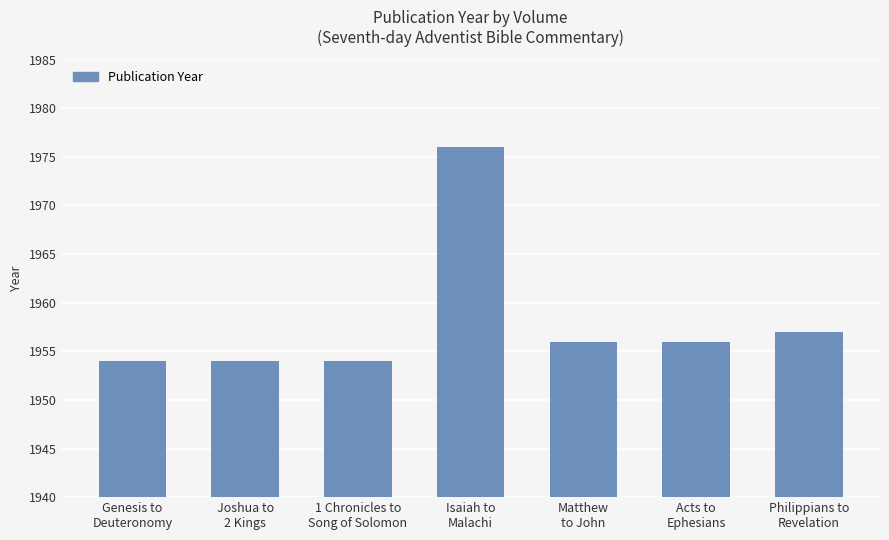

What is the difference between the second highest and minimum values?

3